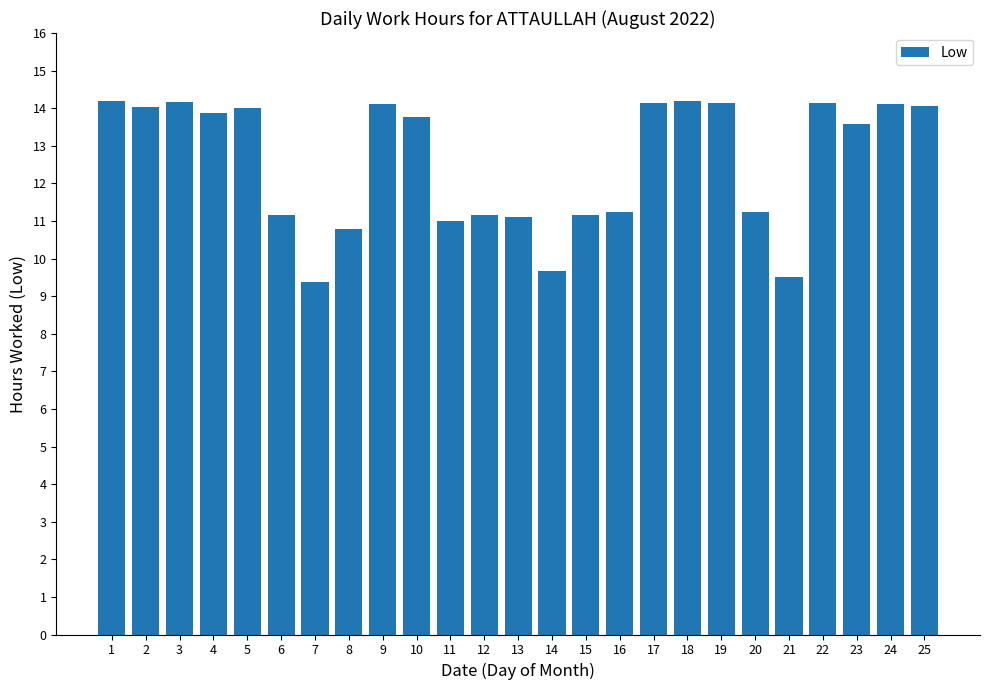

What is the greatest value displayed?

14.2